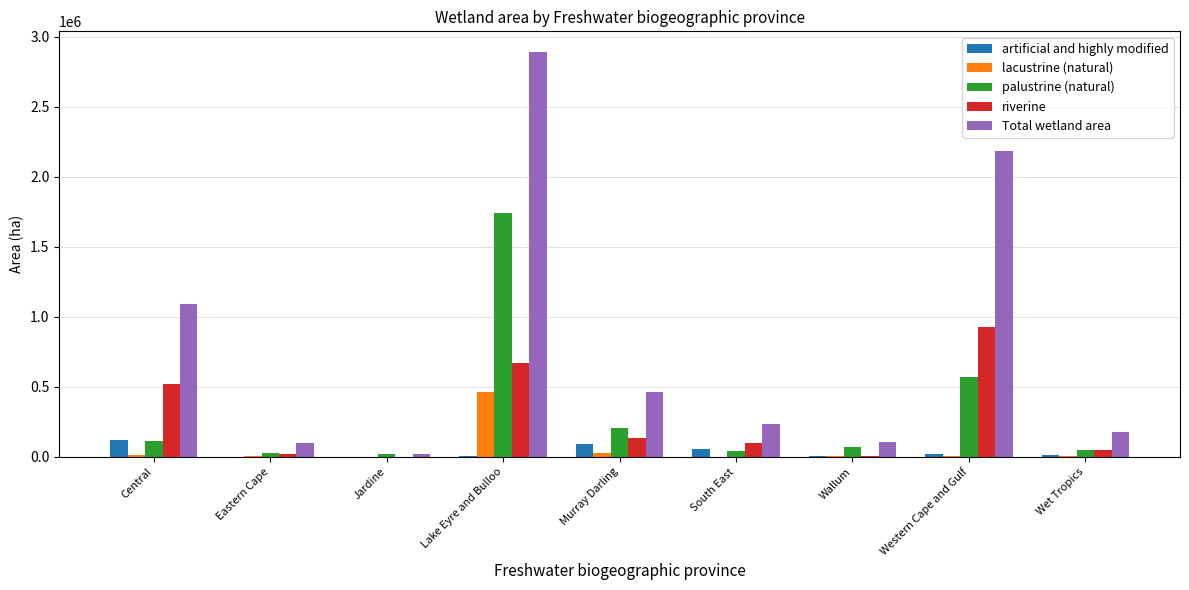

At which label is Total wetland area closest to 1457415?

Central